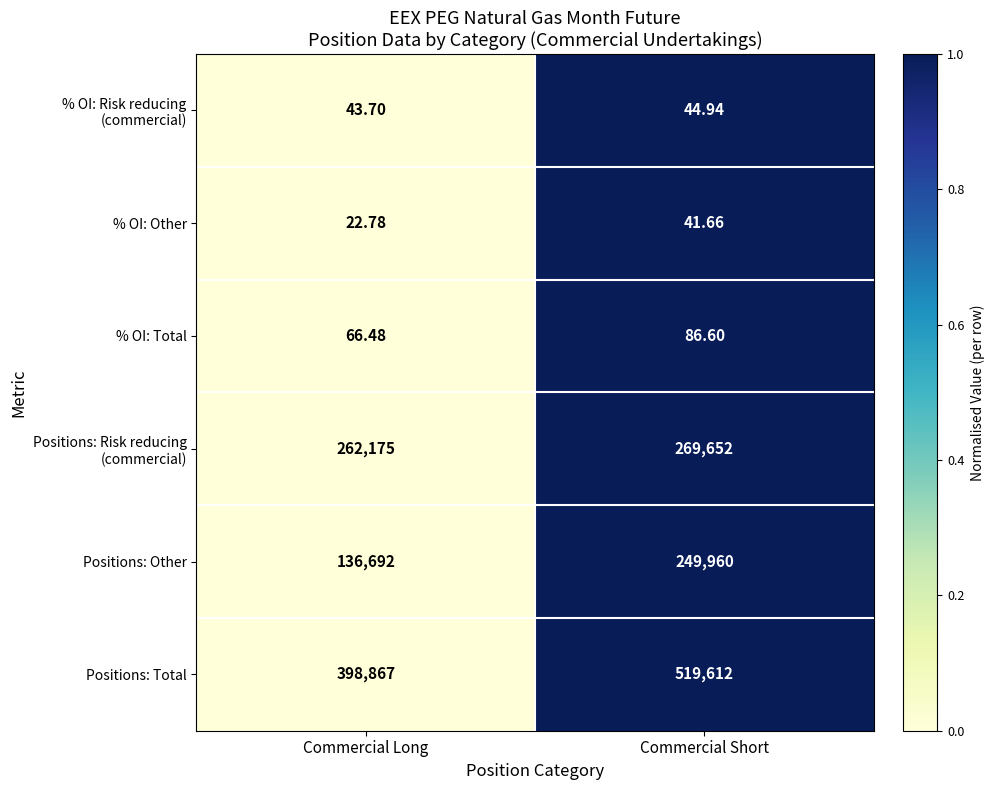

List the labels in order of Positions: Total value, smallest first.

Commercial Long, Commercial Short